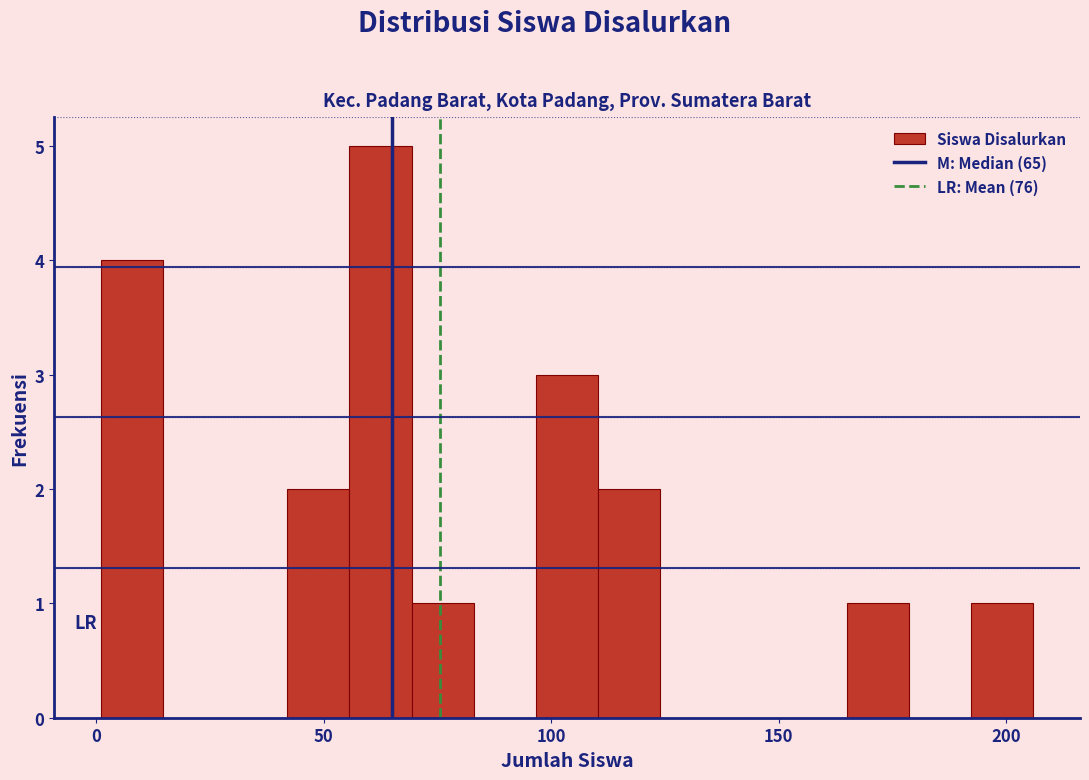

Read against the x-axis, roughly where is the centre of the tallest bar?

65